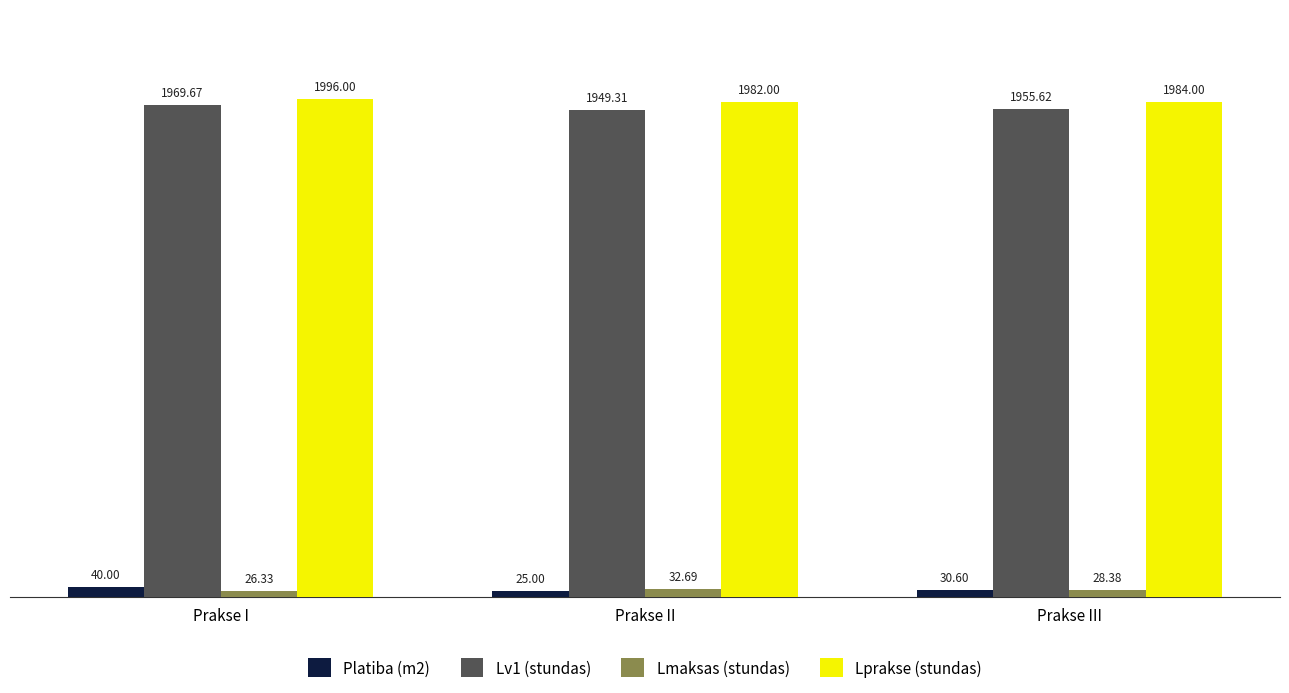

Which series has the widest spread of values?

Lv1 (stundas)